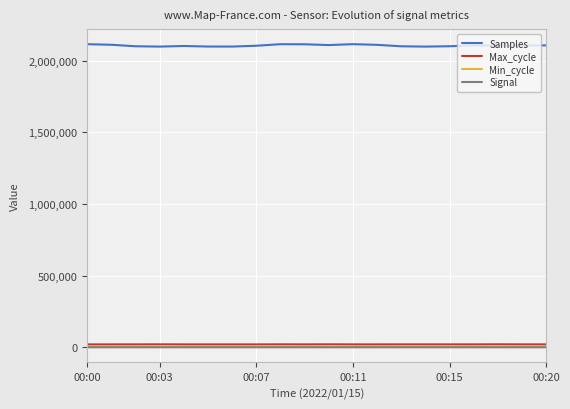

In Max_cycle, how many points are lower than both neighbors (excluding endpoints)?

5